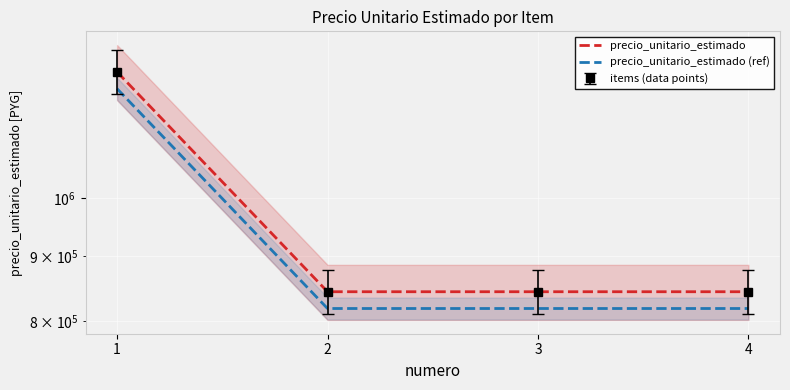

True or false: precio_unitario_estimado and precio_unitario_estimado (ref) cross at least once.

False